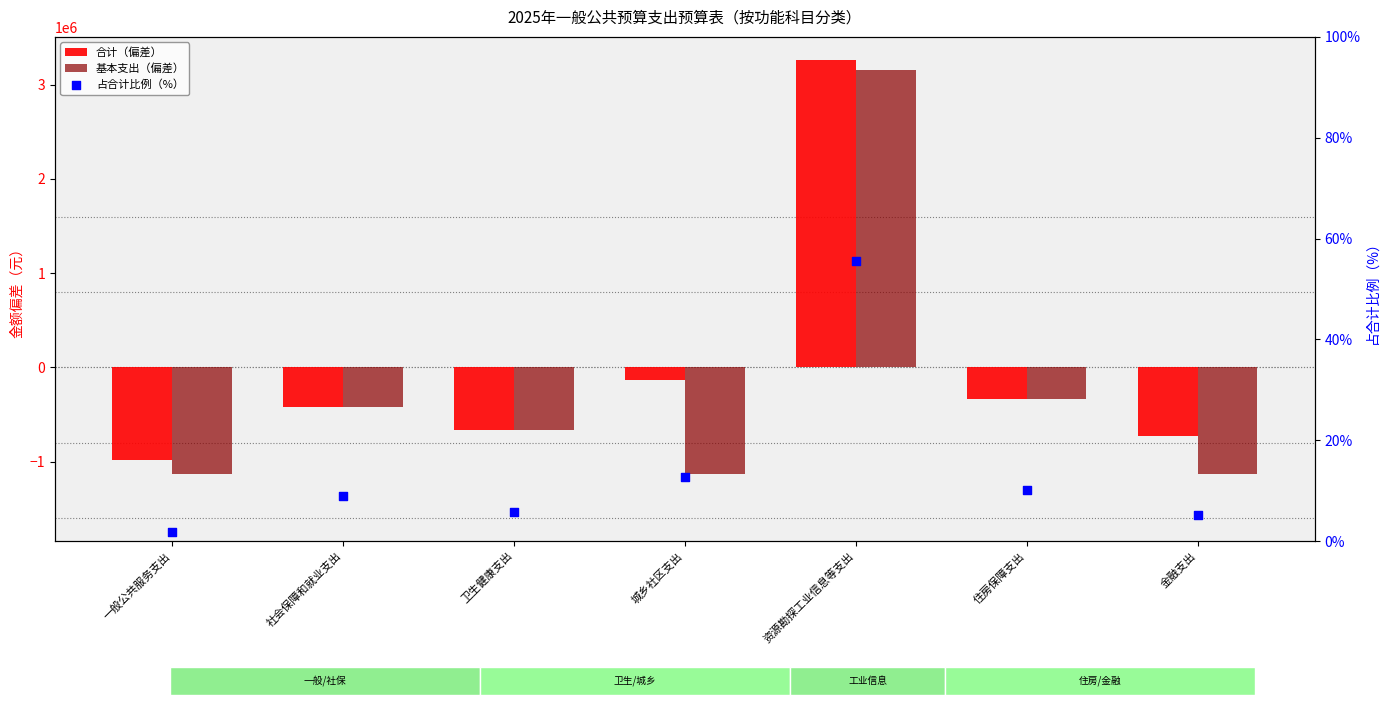

Which series contains the highest Y value?

合计（偏差）